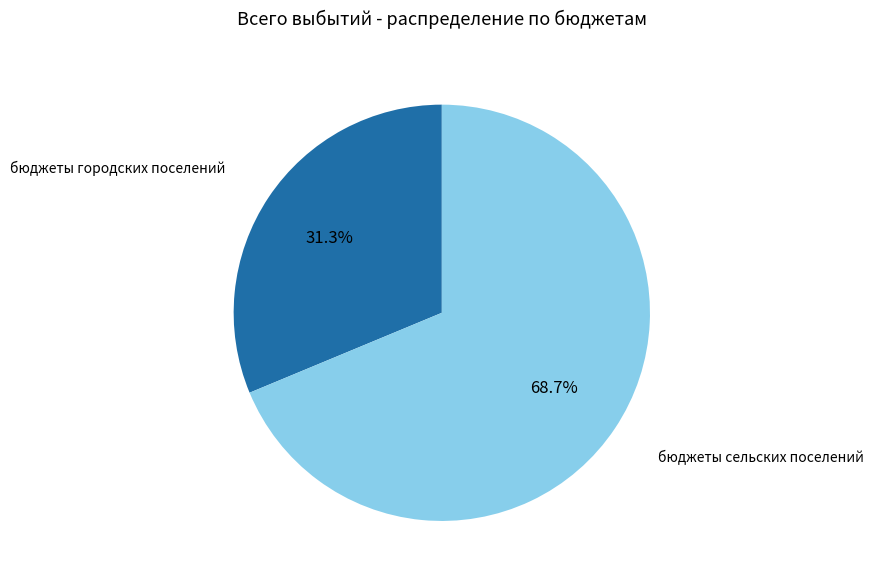

Which category has the smallest portion of the pie?

бюджеты городских поселений